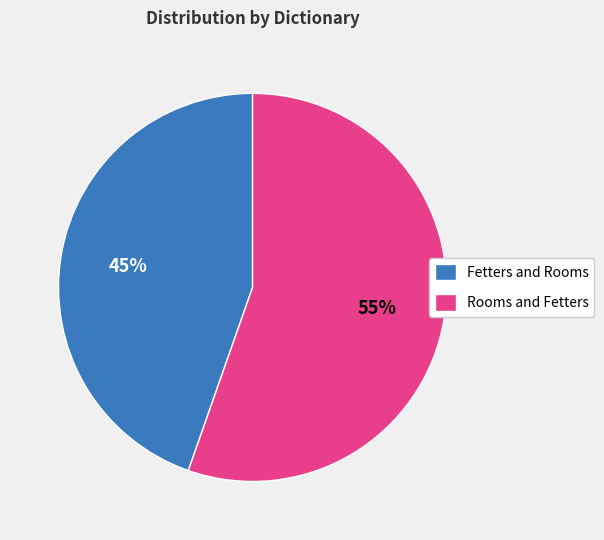

To the nearest percent, what is the combined percentage of Rooms and Fetters and Fetters and Rooms?

100%